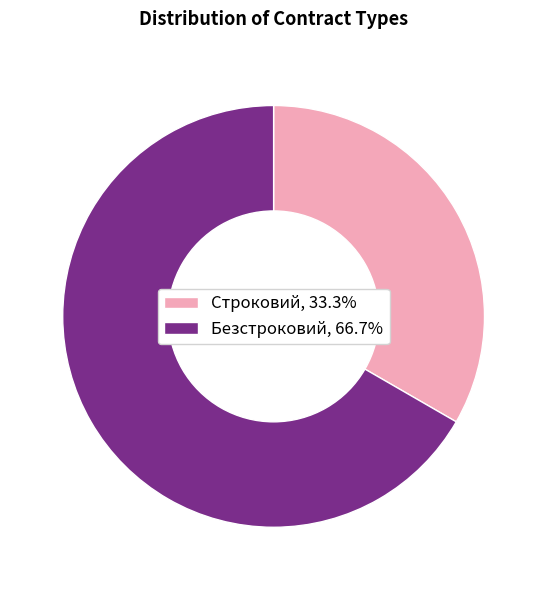

True or false: Строковий accounts for 44% of the total.

False